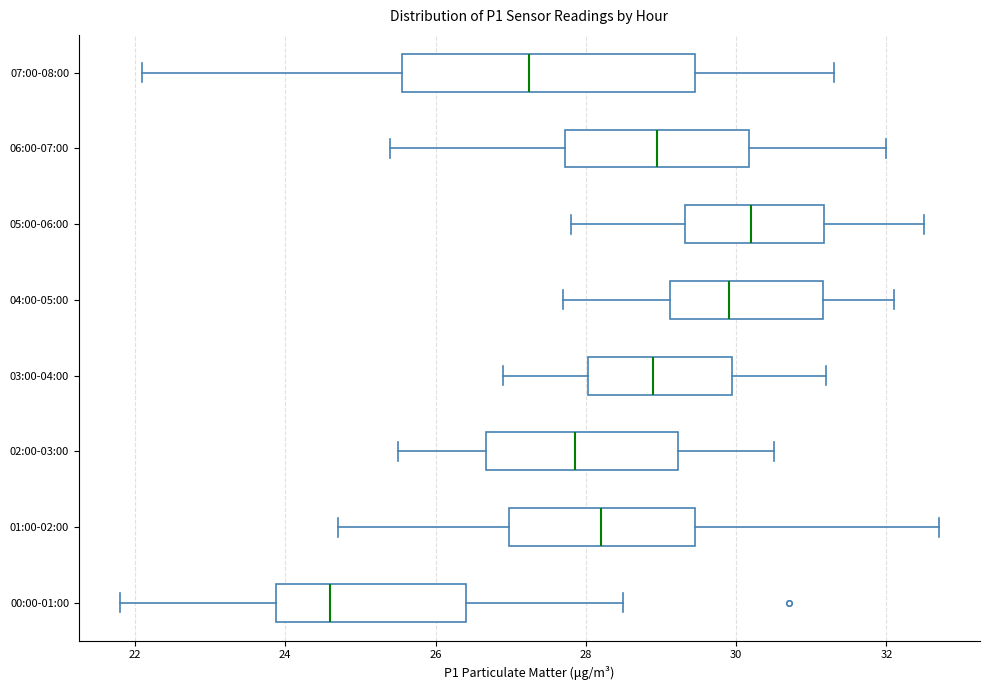

Reading bottom to top, transcribe this box plot: for each box, give where its median line is, the range the box spans, and where its two whiskers end, as read against the x-axis. The values are not printed on the chart, so give them approximately, as read against the axis.

00:00-01:00: median 24.6, box 23.8 to 26.4, whiskers 21.8 to 28.6
01:00-02:00: median 28.2, box 27.0 to 29.4, whiskers 24.8 to 32.8
02:00-03:00: median 27.8, box 26.6 to 29.2, whiskers 25.6 to 30.6
03:00-04:00: median 29.0, box 28.0 to 30.0, whiskers 27.0 to 31.2
04:00-05:00: median 30.0, box 29.2 to 31.2, whiskers 27.8 to 32.2
05:00-06:00: median 30.2, box 29.4 to 31.2, whiskers 27.8 to 32.6
06:00-07:00: median 29.0, box 27.8 to 30.2, whiskers 25.4 to 32.0
07:00-08:00: median 27.2, box 25.6 to 29.4, whiskers 22.2 to 31.4